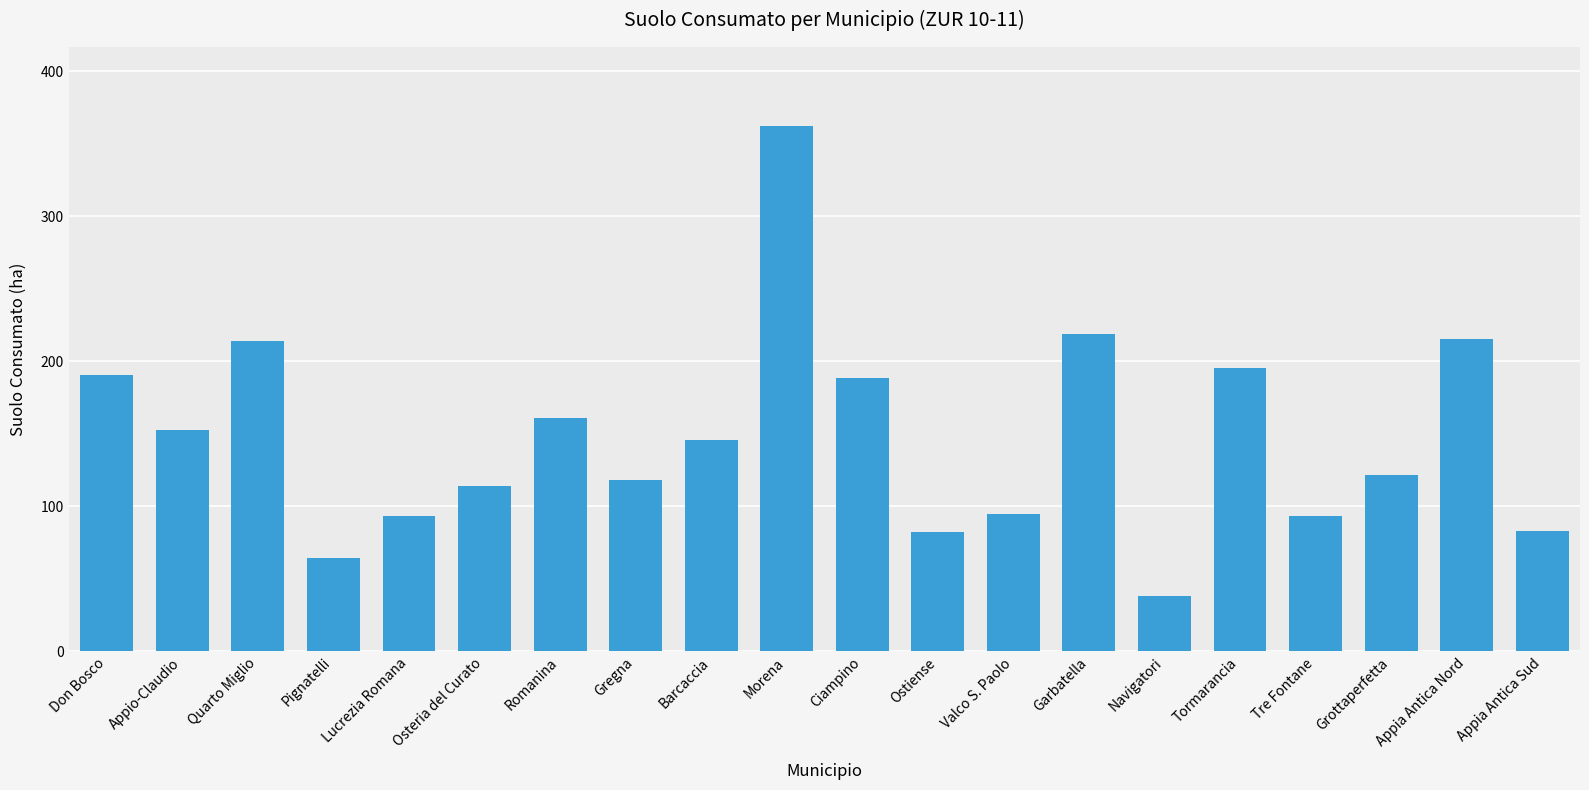

The value at Osteria del Curato is 153.1. True or false?

False